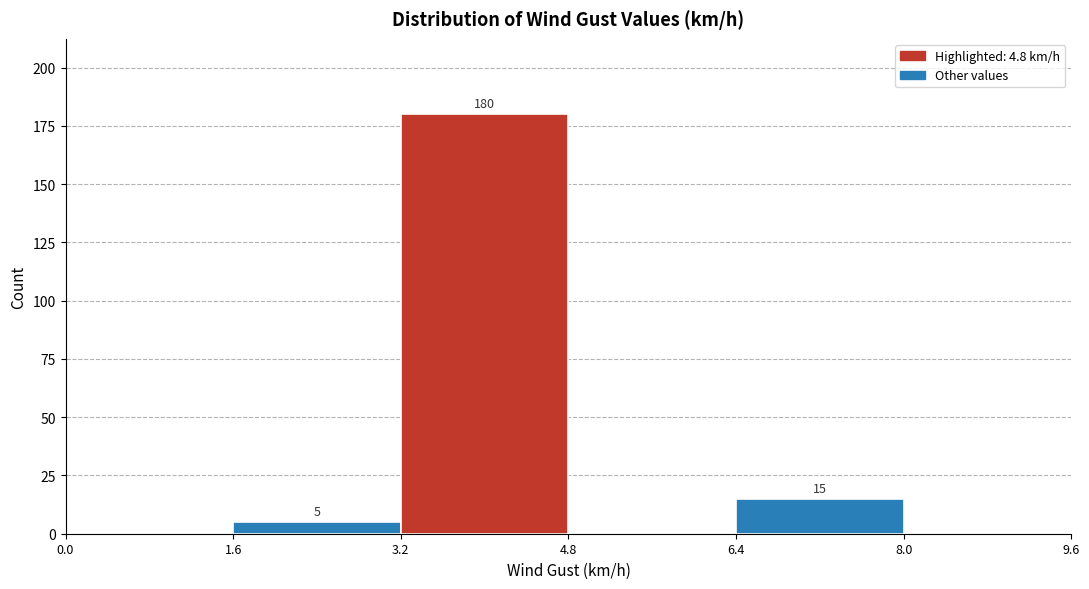

Which range on the x-axis has the tallest bar?

3.2 to 4.8